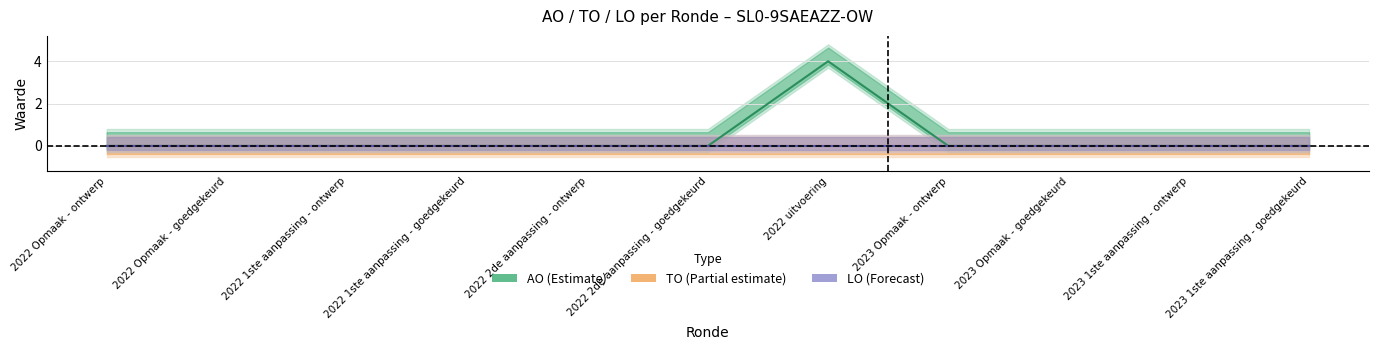

At which category is the sum across all series the highest?

2022 uitvoering